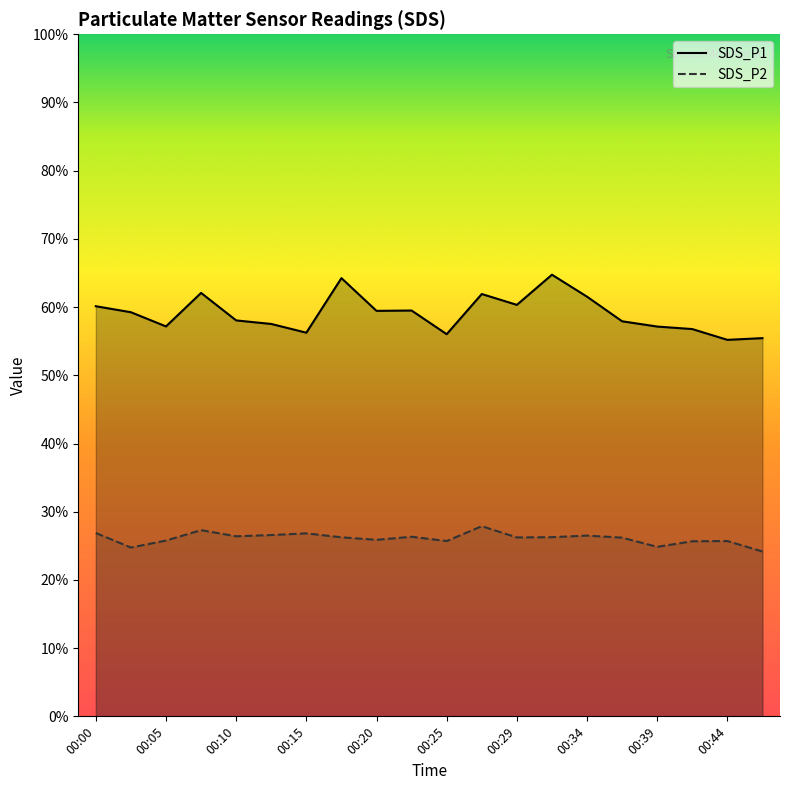

Which category has the lowest value across all series?

00:47